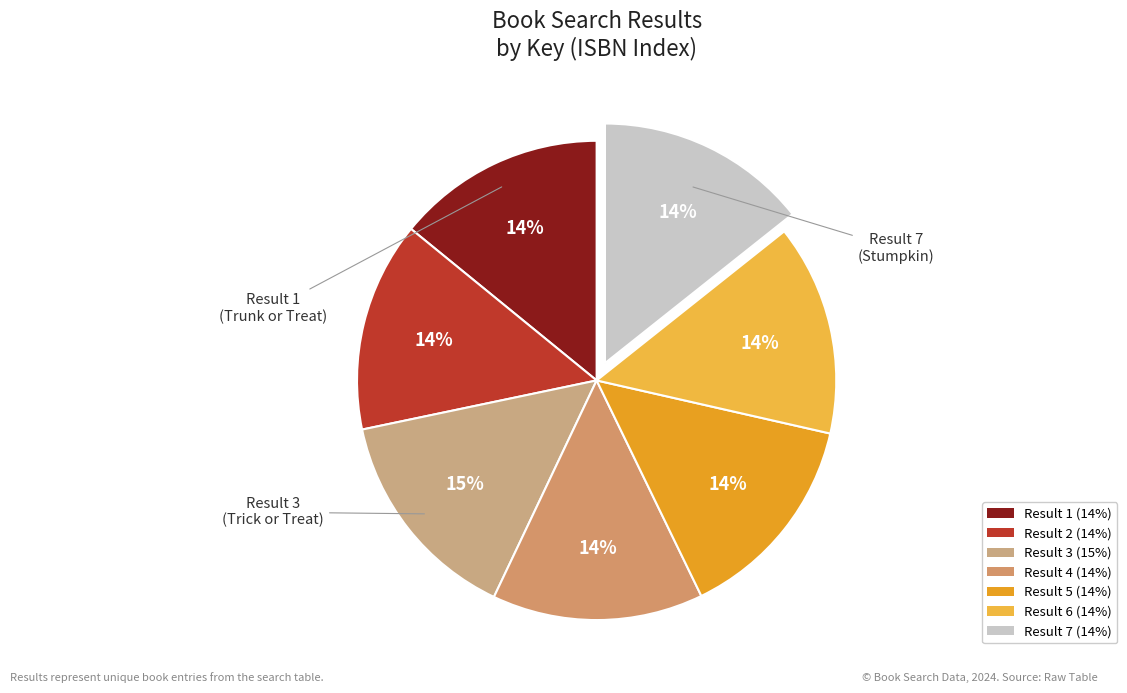

Rank the categories by value from lowest to highest.

1, 2, 6, 5, 4, 7, 3